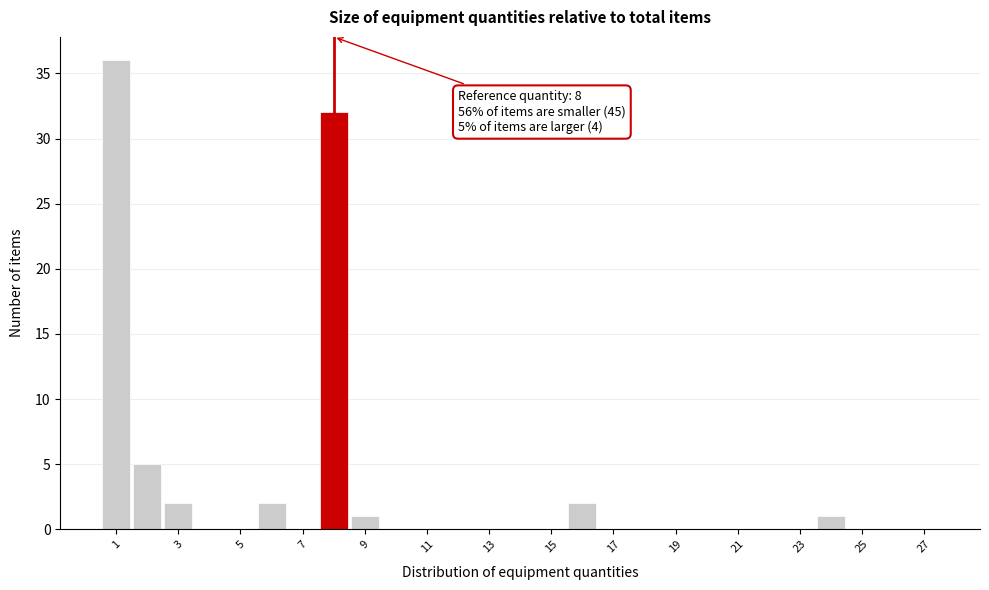

Over which range of the x-axis is the bar tallest?

0.5 to 1.5